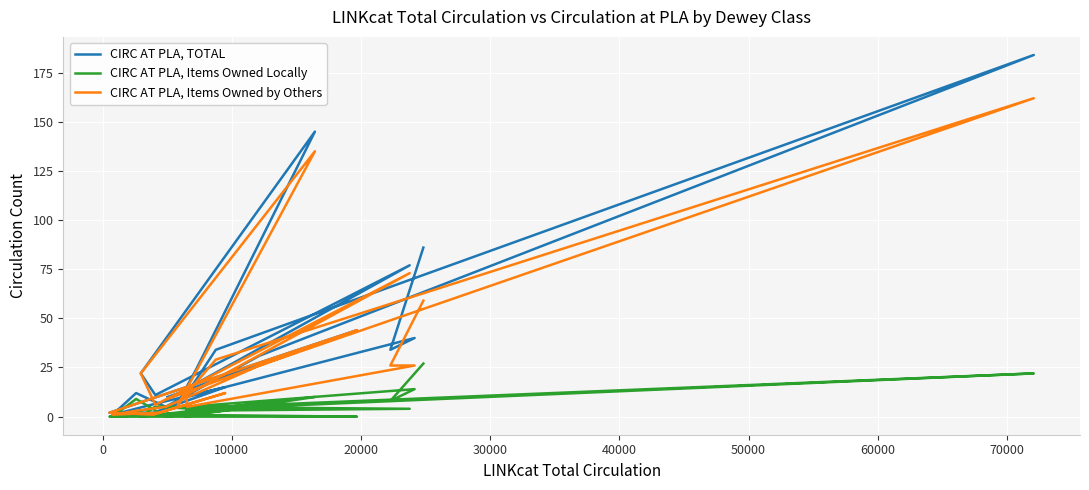

True or false: CIRC AT PLA, Items Owned Locally and CIRC AT PLA, TOTAL cross at least once.

False